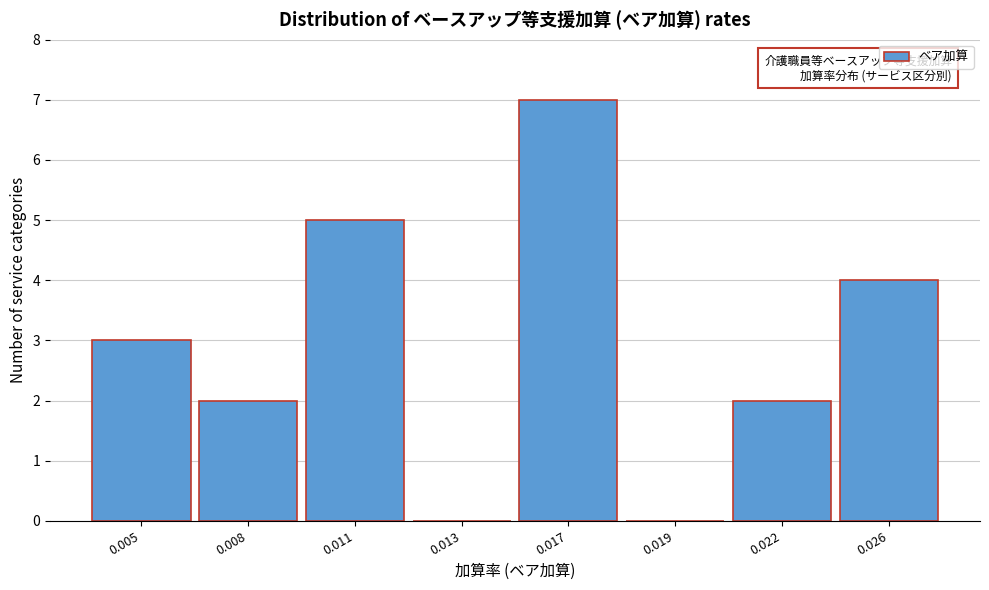

Reading left to right, transcribe all the data shown in this chart.

0.005=3	0.008=2	0.011=5	0.013=0	0.017=7	0.019=0	0.022=2	0.026=4